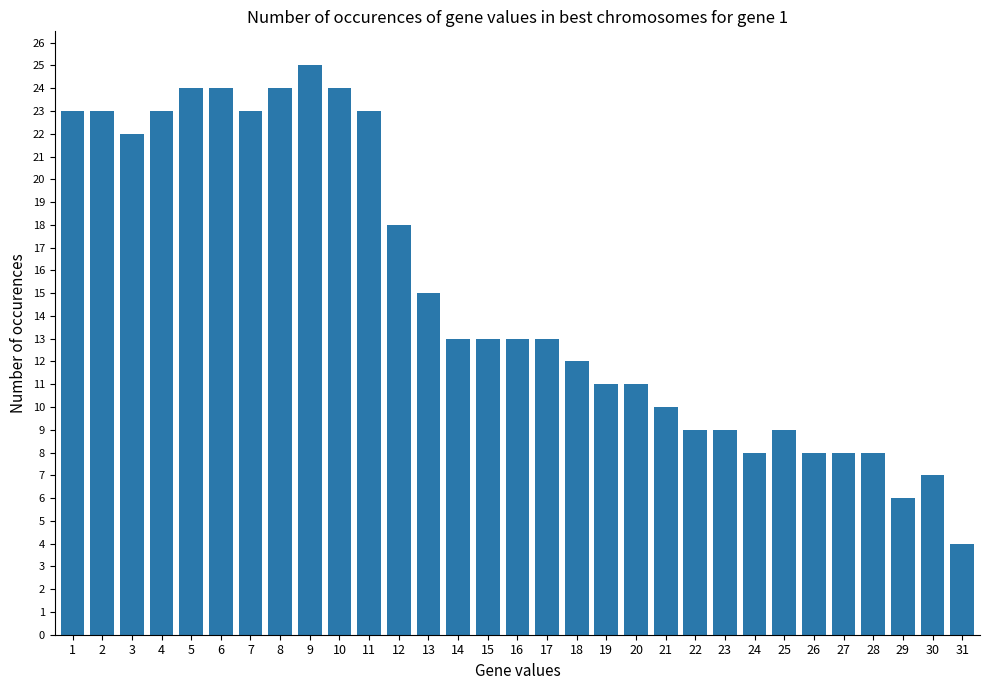

Approximately how many times larger is the value at 7 compared to 18?

1.9